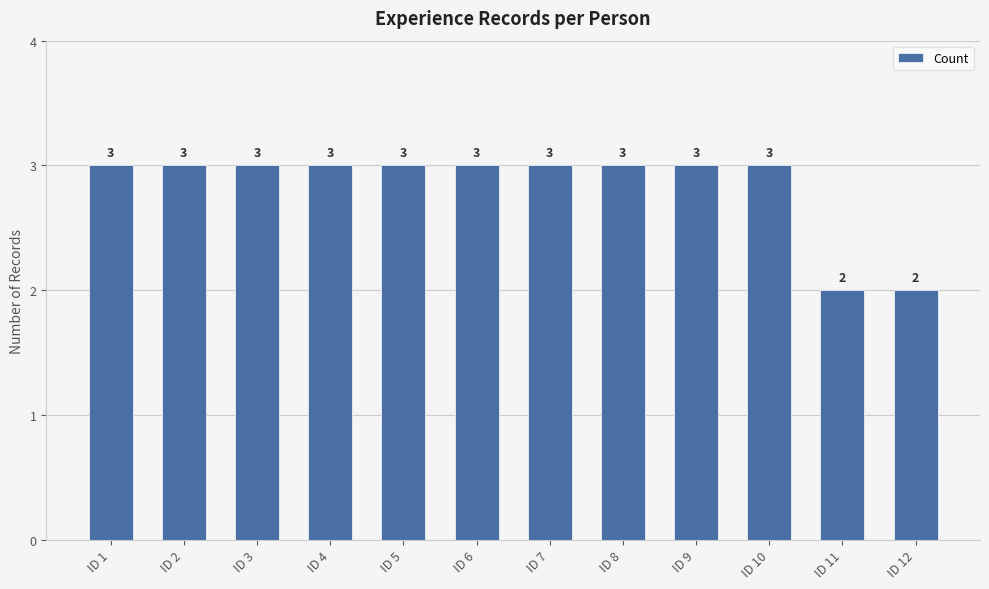

True or false: the data shows 4 at ID 7.

False